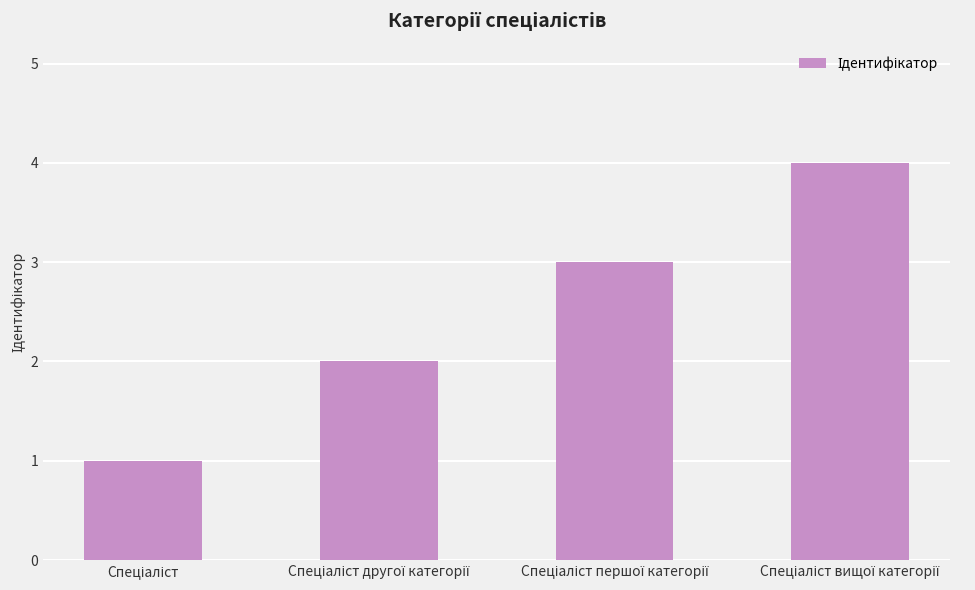

What is the difference between the maximum and minimum values?

3